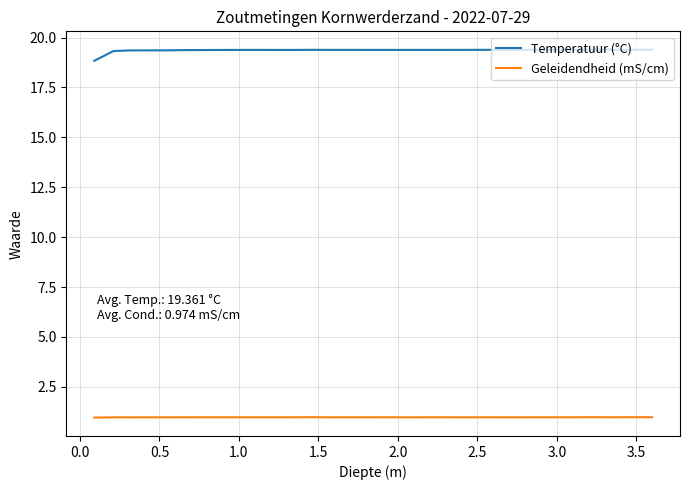

What are all the series names shown in the legend?

Temperatuur (°C), Geleidendheid (mS/cm)